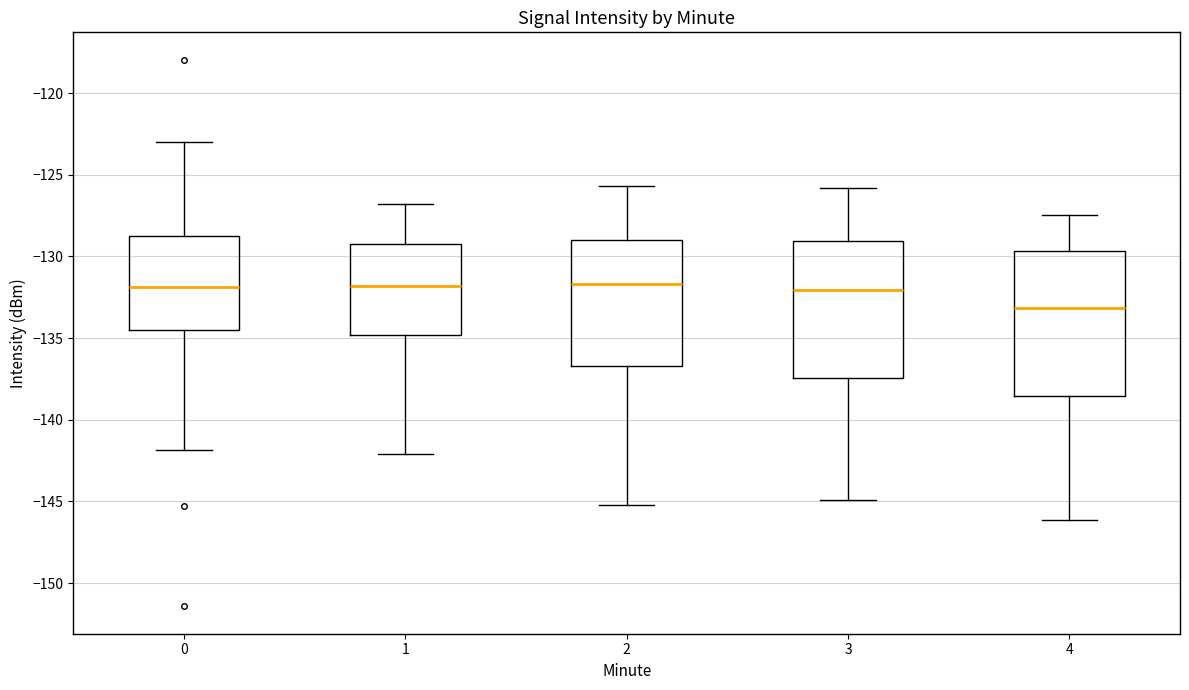

Where is the upper edge of the box at x = 4 on the y-axis? The values are not printed on the chart, so give them approximately, as read against the axis.

-129.5